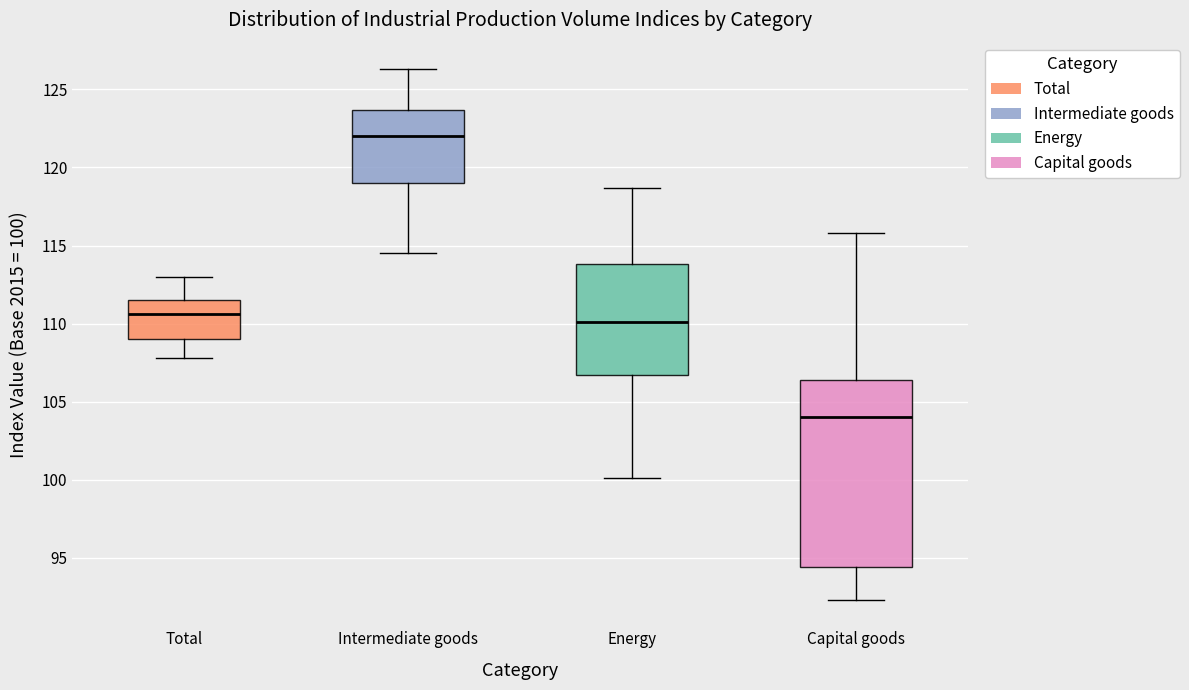

Reading left to right, read every box against the y-axis: the position of its median line, the range the box covers, and the ends of its whiskers. The values are not printed on the chart, so give them approximately, as read against the axis.

Total: median 110.5, box 109.0 to 111.5, whiskers 108.0 to 113.0
Intermediate goods: median 122.0, box 119.0 to 123.5, whiskers 114.5 to 126.5
Energy: median 110.0, box 106.5 to 114.0, whiskers 100.0 to 118.5
Capital goods: median 104.0, box 94.5 to 106.5, whiskers 92.5 to 116.0